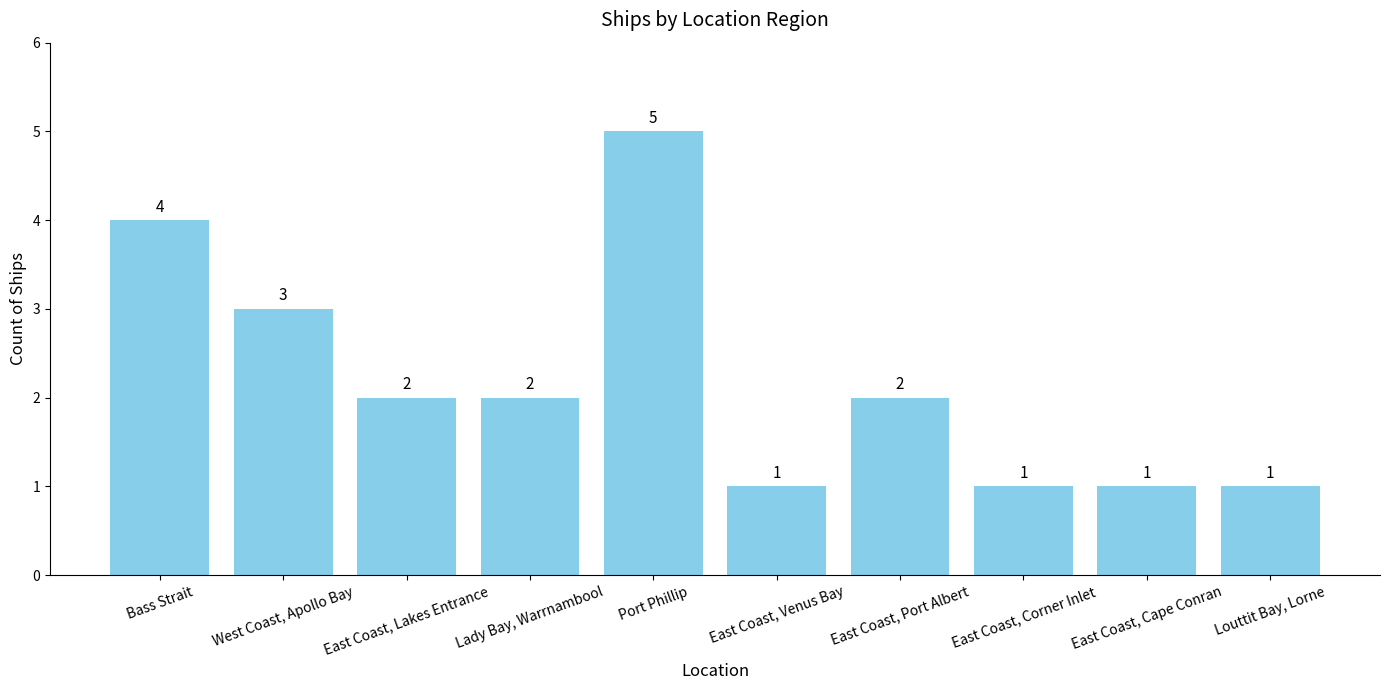

What is the greatest value displayed?

5